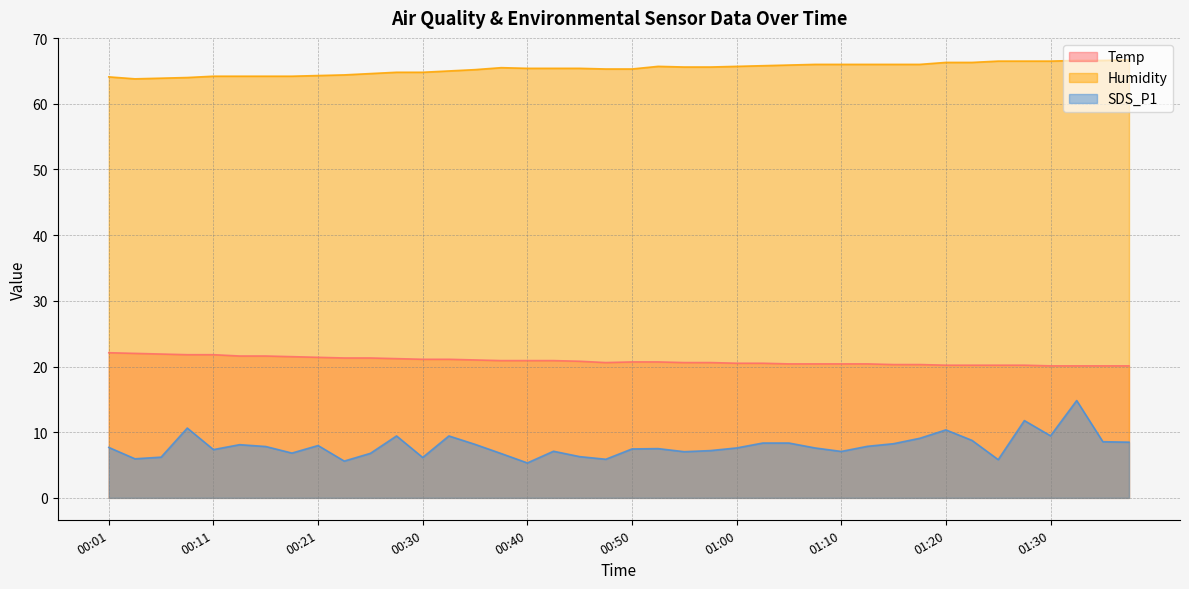

Rank the categories by Temp value from lowest to highest.

01:30, 01:33, 01:35, 01:38, 01:20, 01:23, 01:25, 01:28, 01:15, 01:18, 01:05, 01:07, 01:10, 01:13, 01:00, 01:03, 00:48, 00:55, 00:58, 00:50, 00:53, 00:45, 00:38, 00:40, 00:43, 00:35, 00:30, 00:33, 00:28, 00:23, 00:25, 00:21, 00:18, 00:13, 00:16, 00:08, 00:11, 00:06, 00:03, 00:01